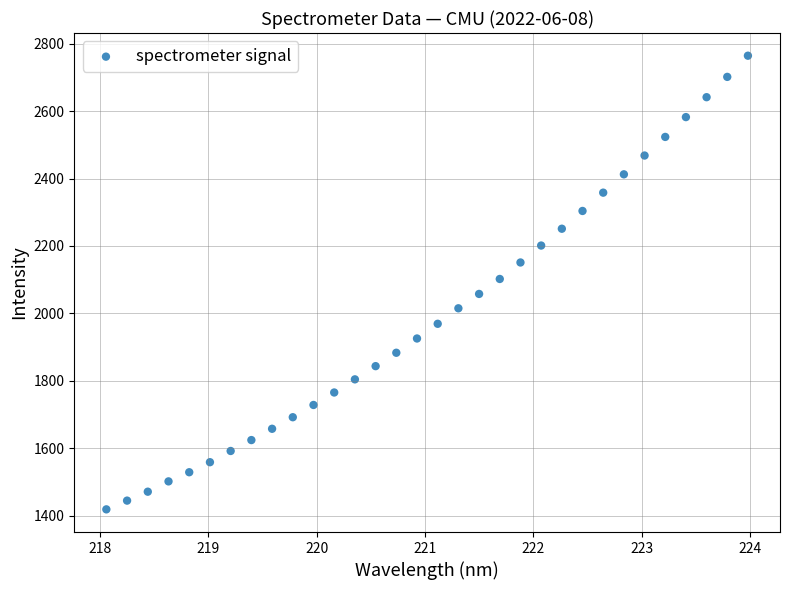

What is the range of X values (max minus min)?

5.9